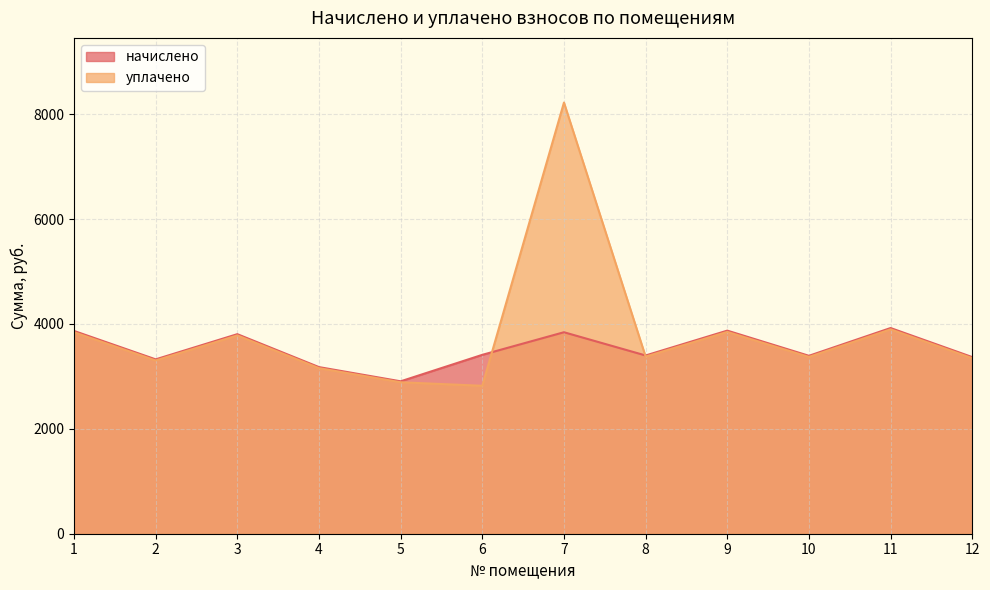

What is the value of the начислено point at the 12th from the left?

3367.3